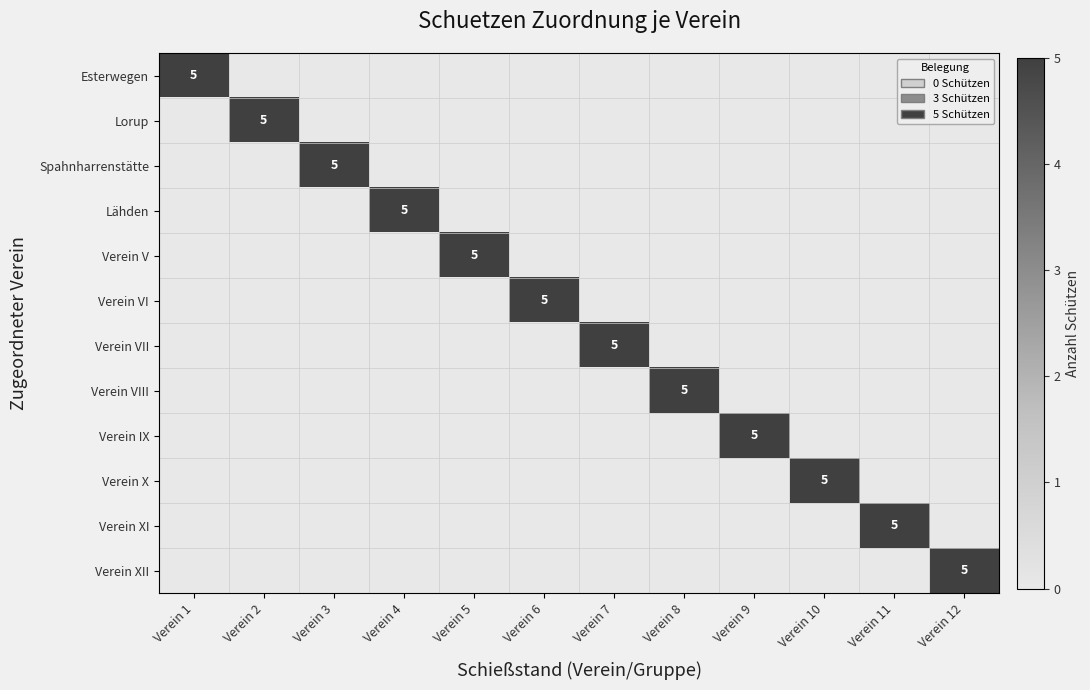

Is the value of Verein X at Verein 11 greater than the value of Esterwegen at Verein 8?

No